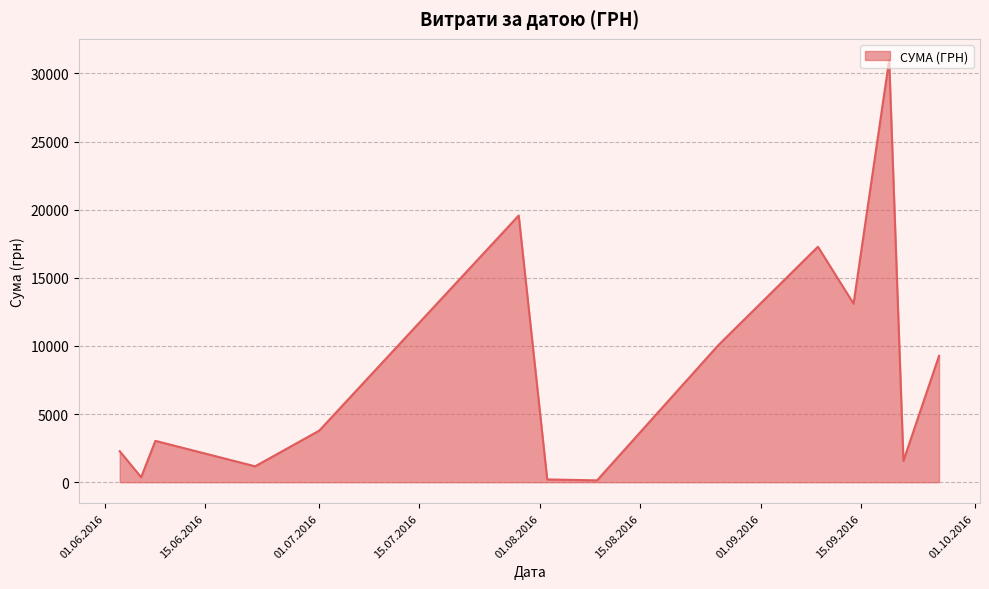

What is the maximum value shown in the chart?

30993.8